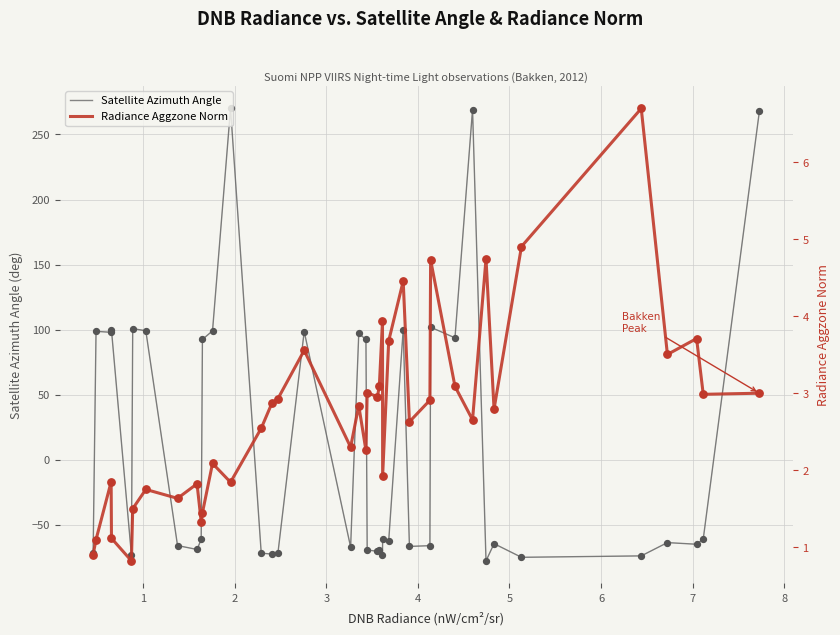

Which series reaches the maximum Y coordinate?

Satellite Azimuth Angle